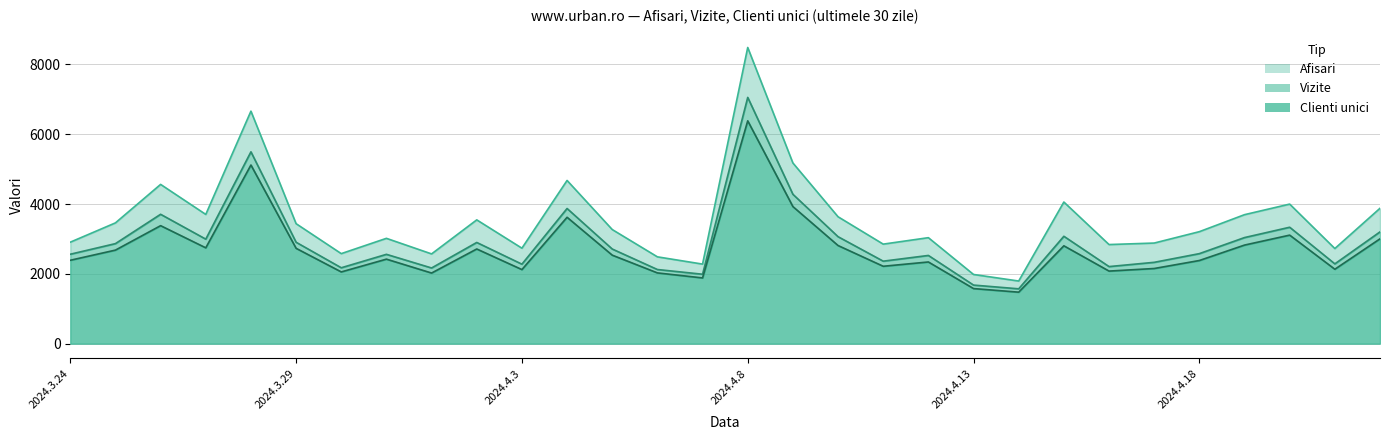

What is the difference between the highest and lowest values at 2024.4.3?

613